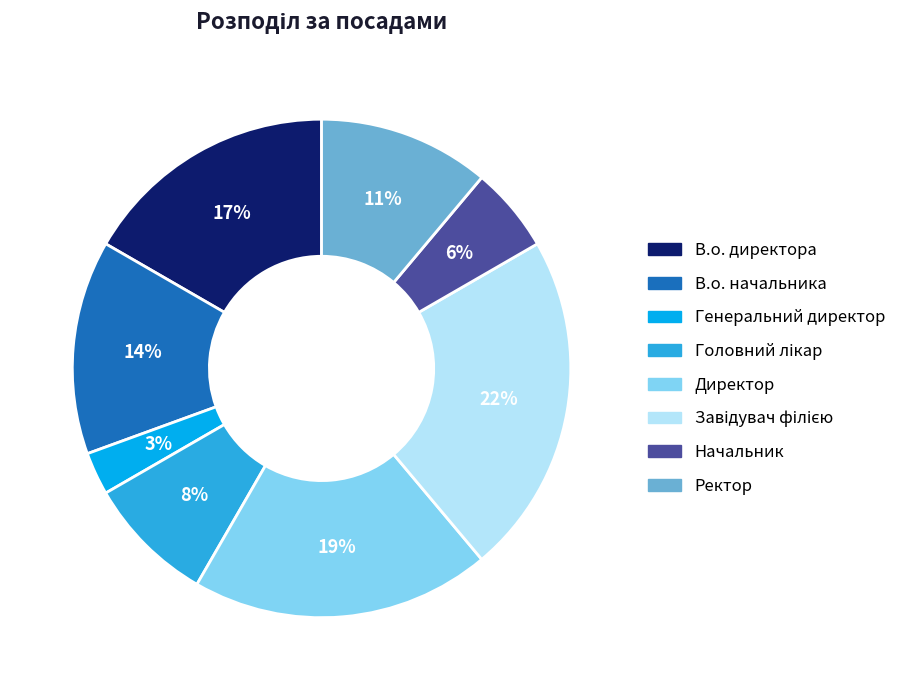

To the nearest percent, what is the average slice percentage?

12%